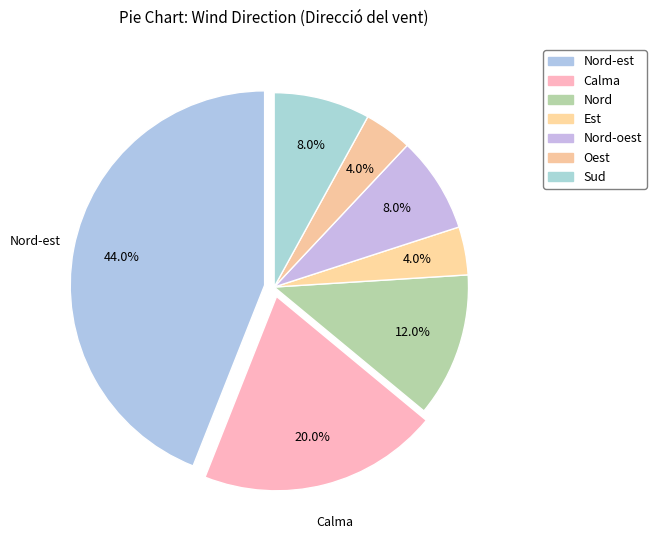

Which slice is the largest?

Nord-est